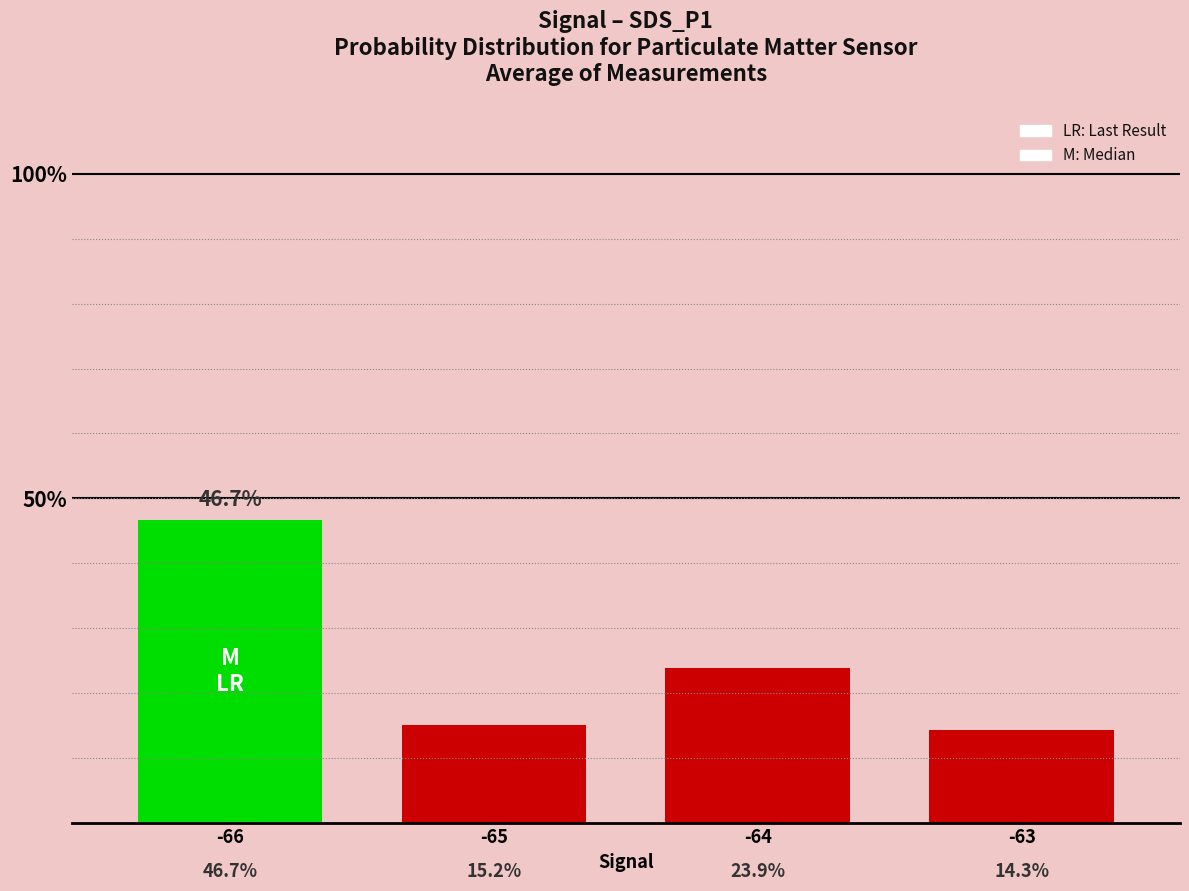

What is the average value?

25.0